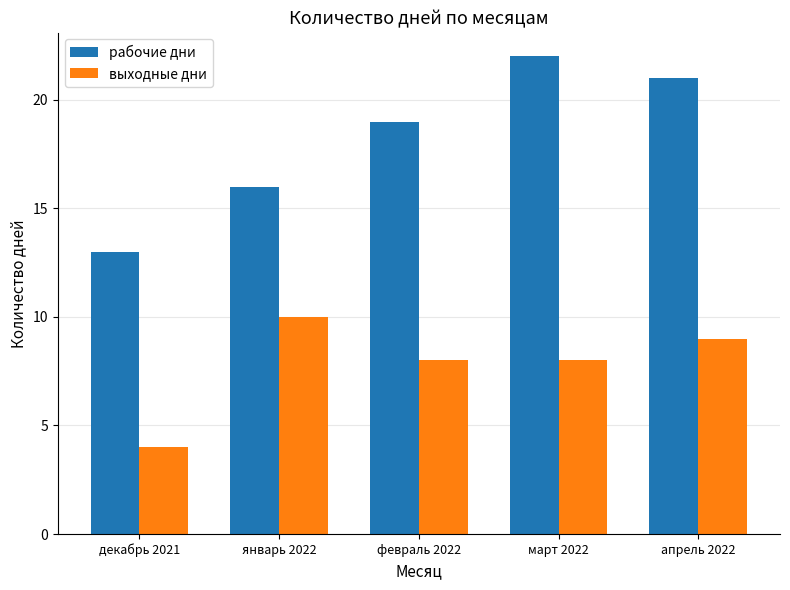

List the series in order of their overall mean, highest first.

рабочие дни, выходные дни